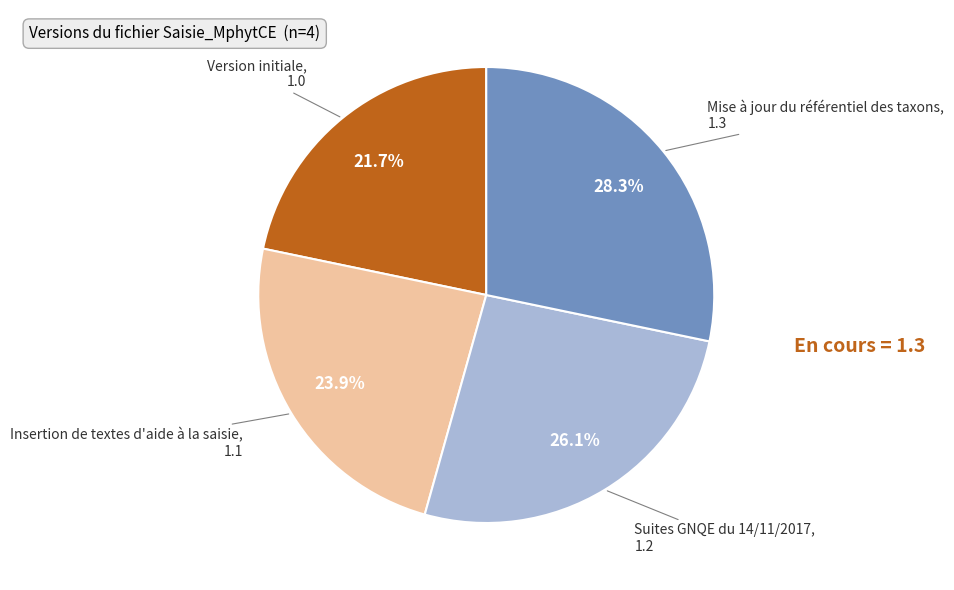

Which slice is the smallest?

Version initiale